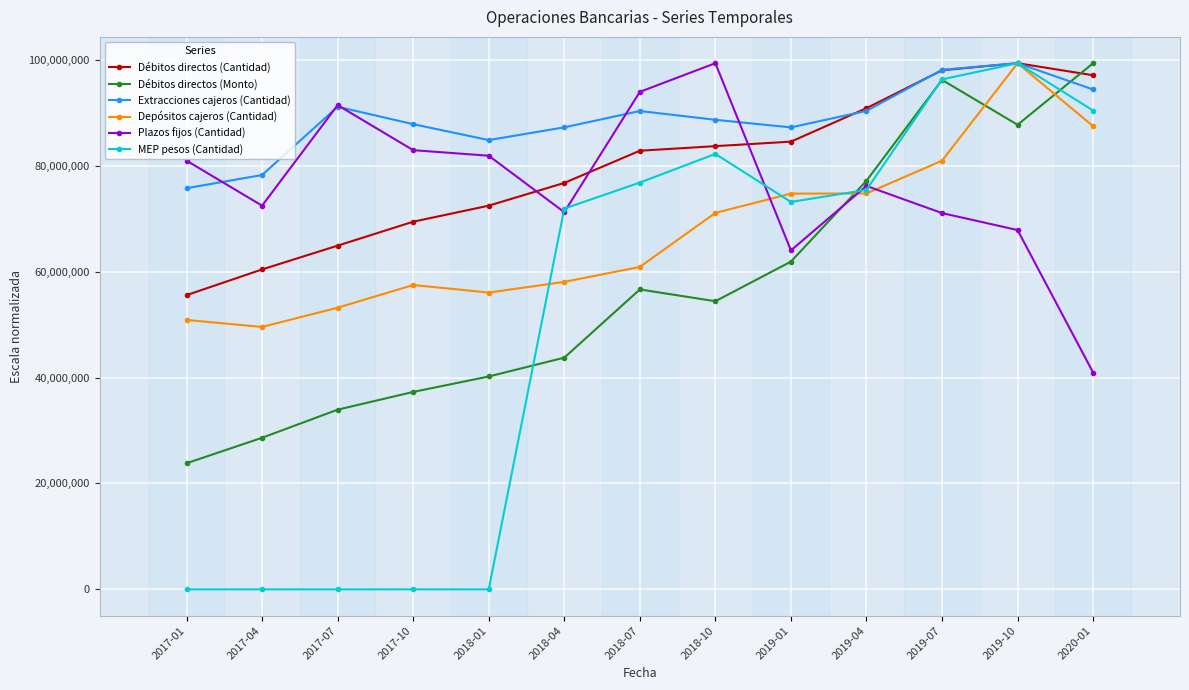

What is the spread (max minus min) of values at 2017-04?

78261306.0